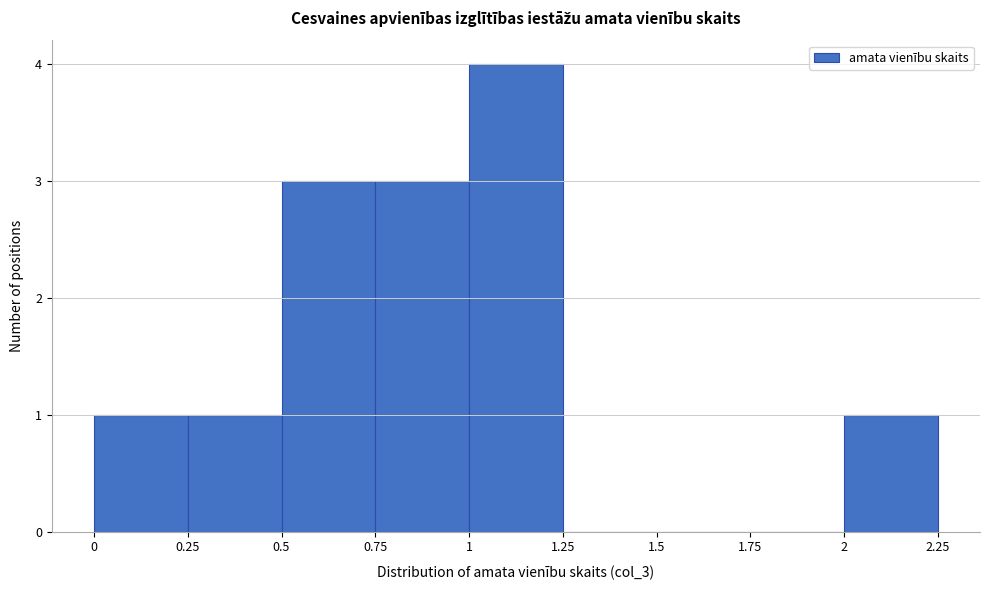

Reading left to right, list every bar in this chart as the range it spans on the x-axis followed by its height. The values are not printed on the chart, so give them approximately, as read against the axis.

0 to 0.25: 1
0.25 to 0.5: 1
0.5 to 0.75: 3
0.75 to 1: 3
1 to 1.25: 4
1.25 to 1.5: 0
1.5 to 1.75: 0
1.75 to 2: 0
2 to 2.25: 1